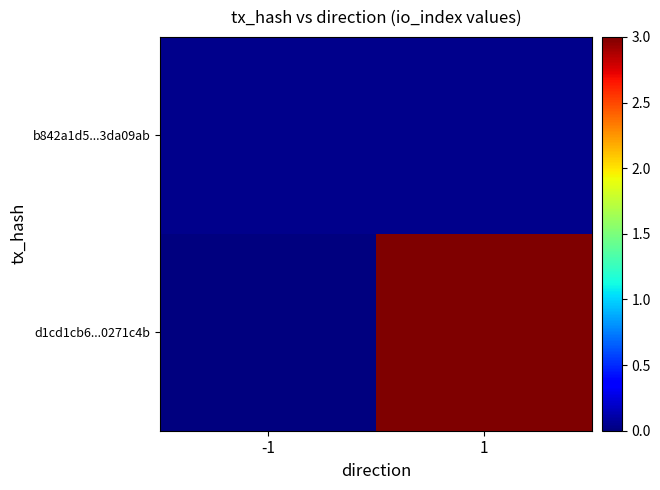

Rank the categories by d1cd1cb6...0271c4b value from highest to lowest.

1, -1